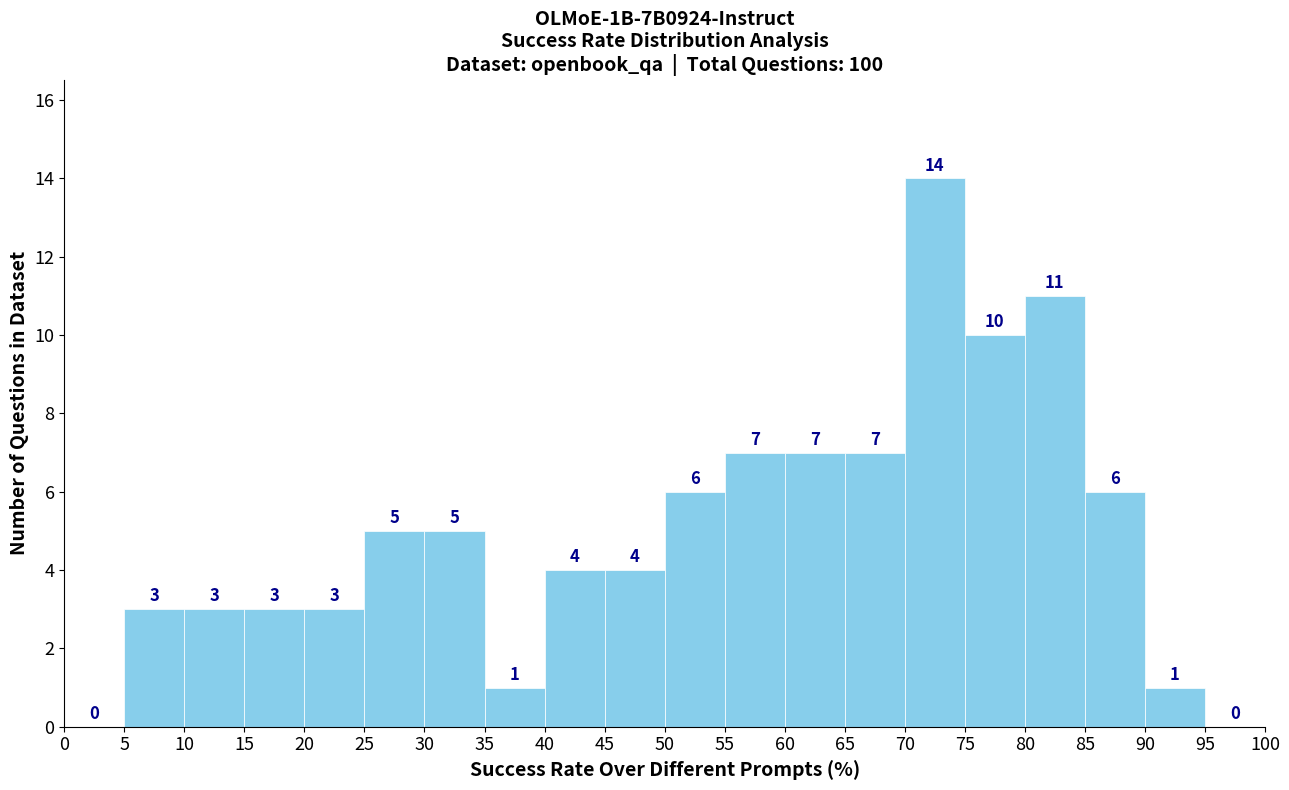

Reading left to right, transcribe this chart: for each bar, give the range it covers on the x-axis and its height.

0 to 5: 0
5 to 10: 3
10 to 15: 3
15 to 20: 3
20 to 25: 3
25 to 30: 5
30 to 35: 5
35 to 40: 1
40 to 45: 4
45 to 50: 4
50 to 55: 6
55 to 60: 7
60 to 65: 7
65 to 70: 7
70 to 75: 14
75 to 80: 10
80 to 85: 11
85 to 90: 6
90 to 95: 1
95 to 100: 0